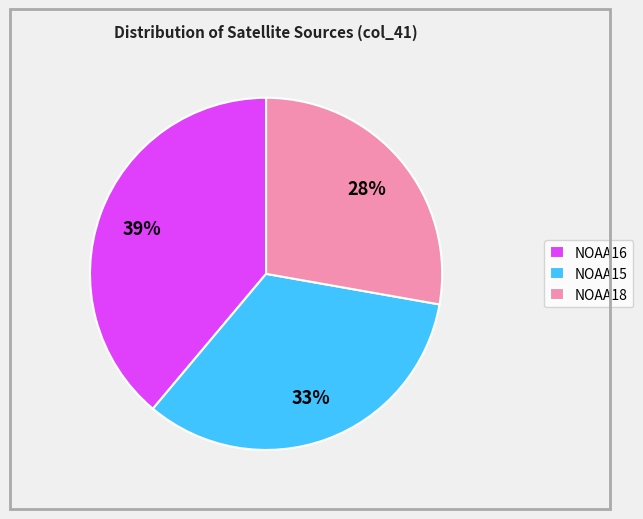

Which has a higher value, NOAA16 or NOAA15?

NOAA16